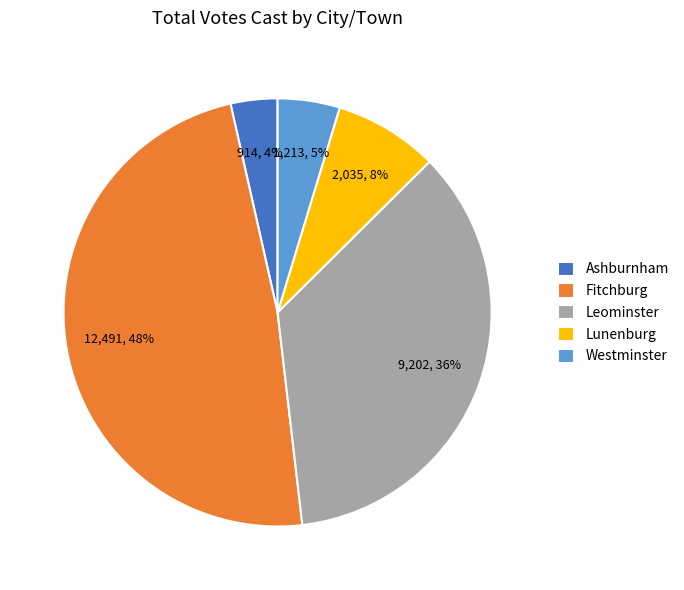

How many slices are in this pie chart?

5